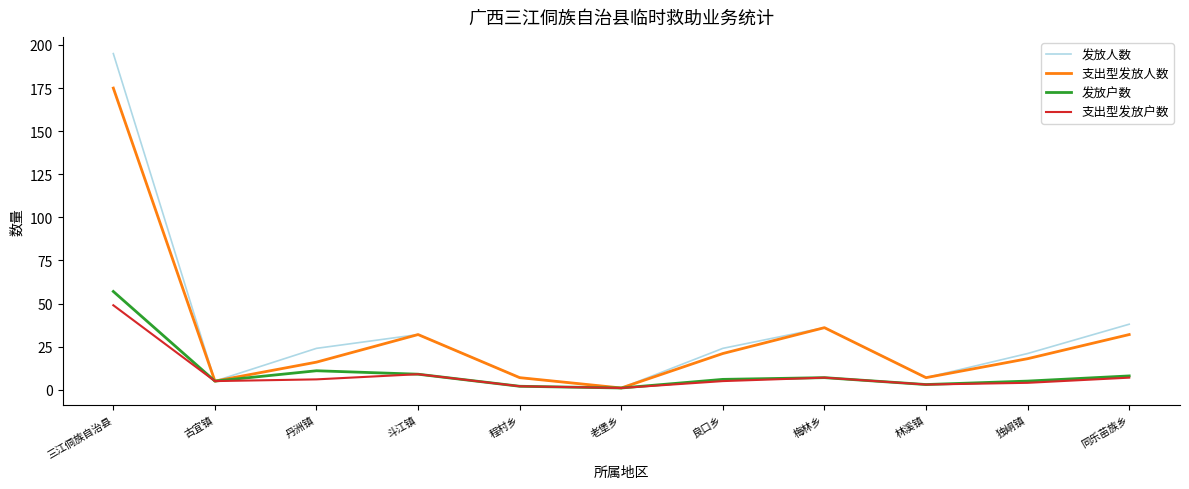

How many distinct data groups are displayed?

4